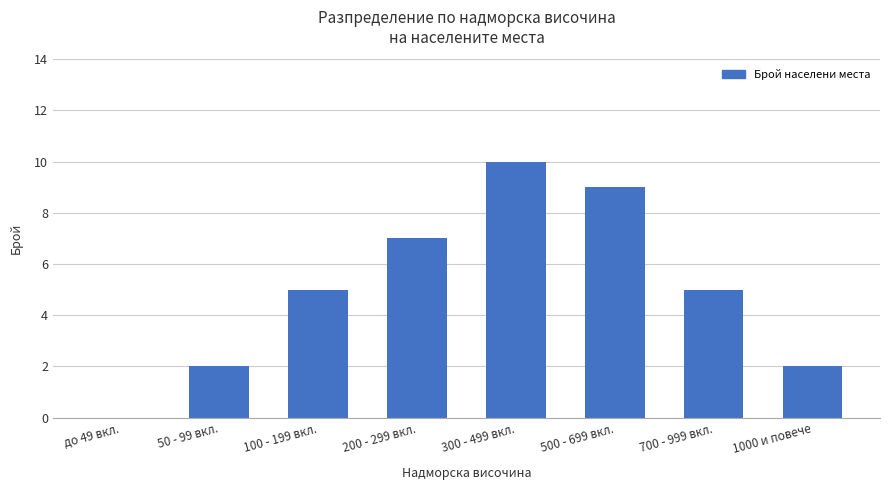

How many values are between 2 and 9?

6